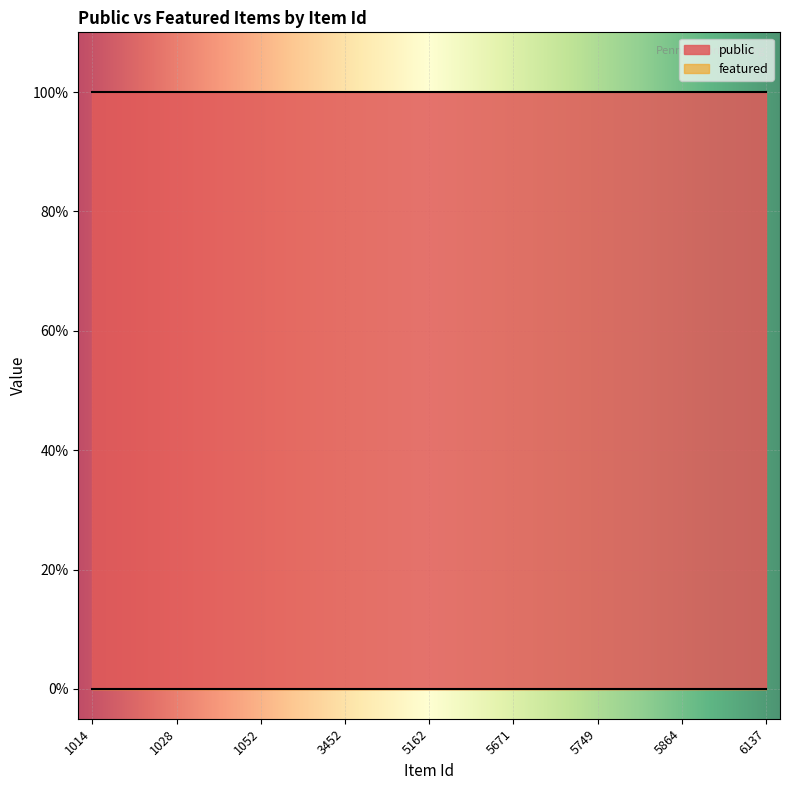

Which series has the widest spread of values?

public